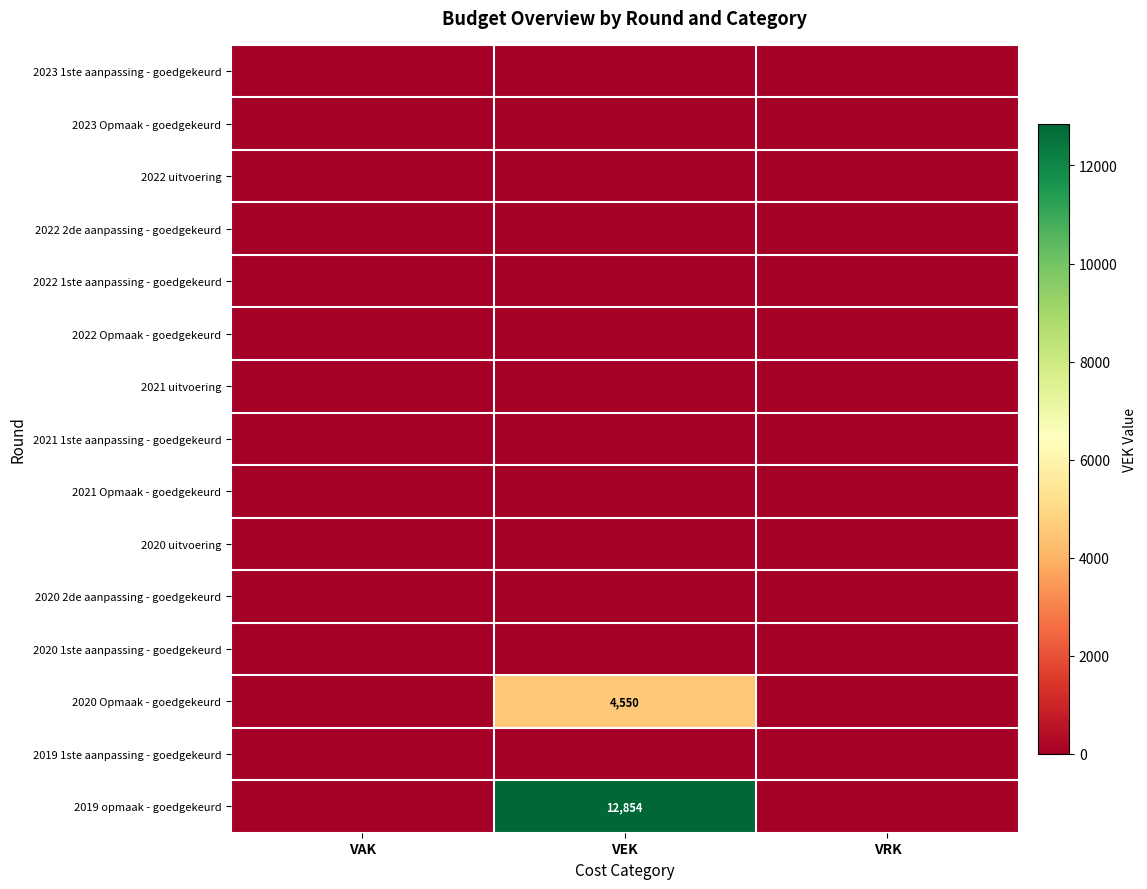

At which category does the chart reach its peak across all series?

VEK